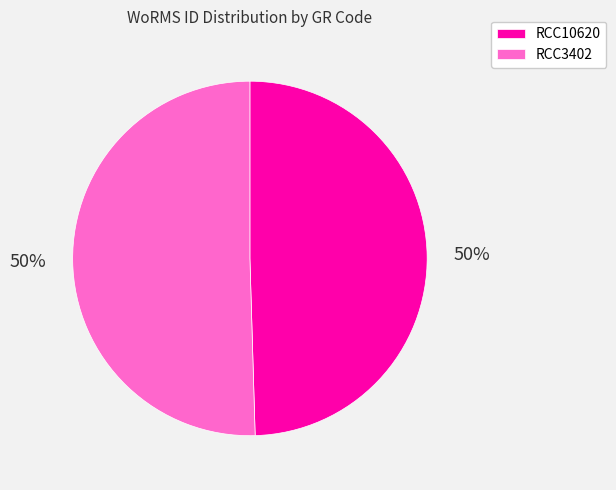

What percentage is the RCC3402 slice, to the nearest percent?

50%